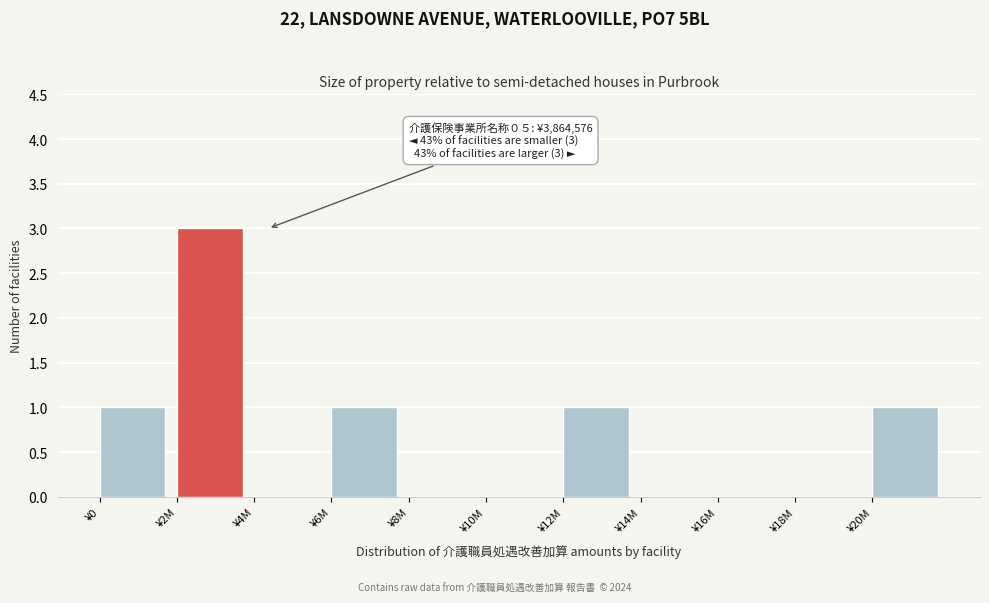

Reading left to right, extract all data points from this chart.

¥0=1	¥2M=3	¥4M=0	¥6M=1	¥8M=0	¥10M=0	¥12M=1	¥14M=0	¥16M=0	¥18M=0	¥20M=1